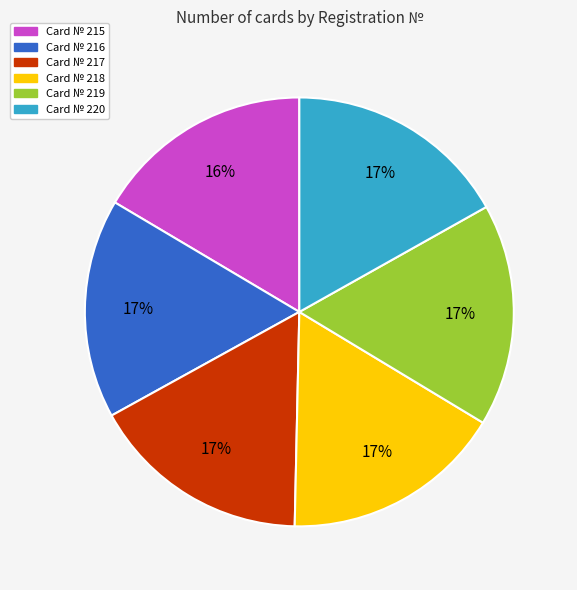

Does any single category account for the majority?

No